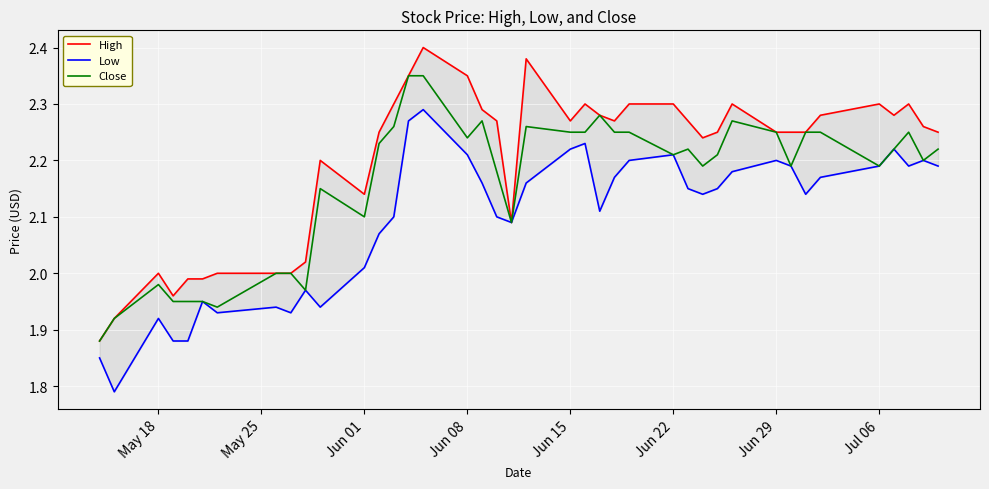

True or false: Close has a value of 1.0 at Jun 22.

False